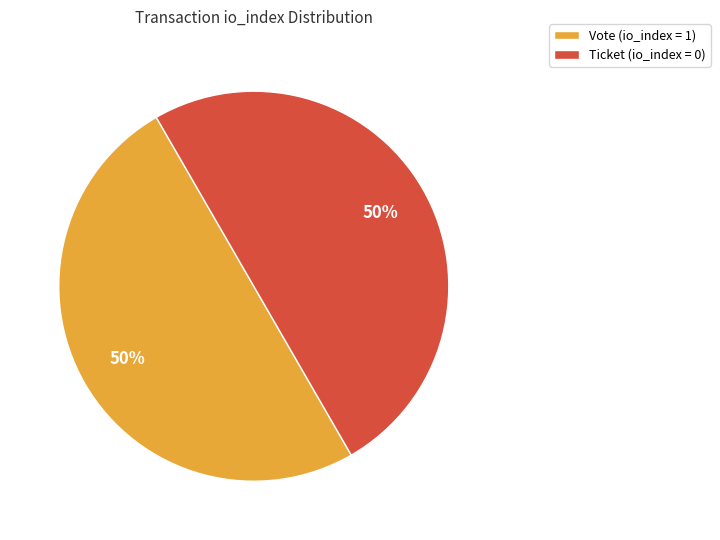

To the nearest percent, what is the average slice percentage?

50%